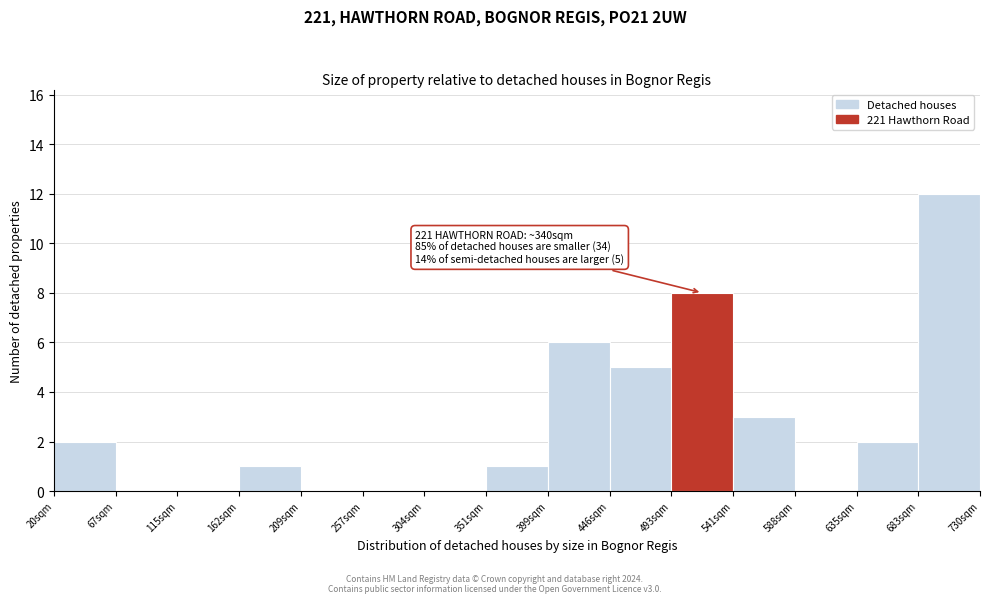

Over which range of the x-axis is the bar tallest?

685 to 730